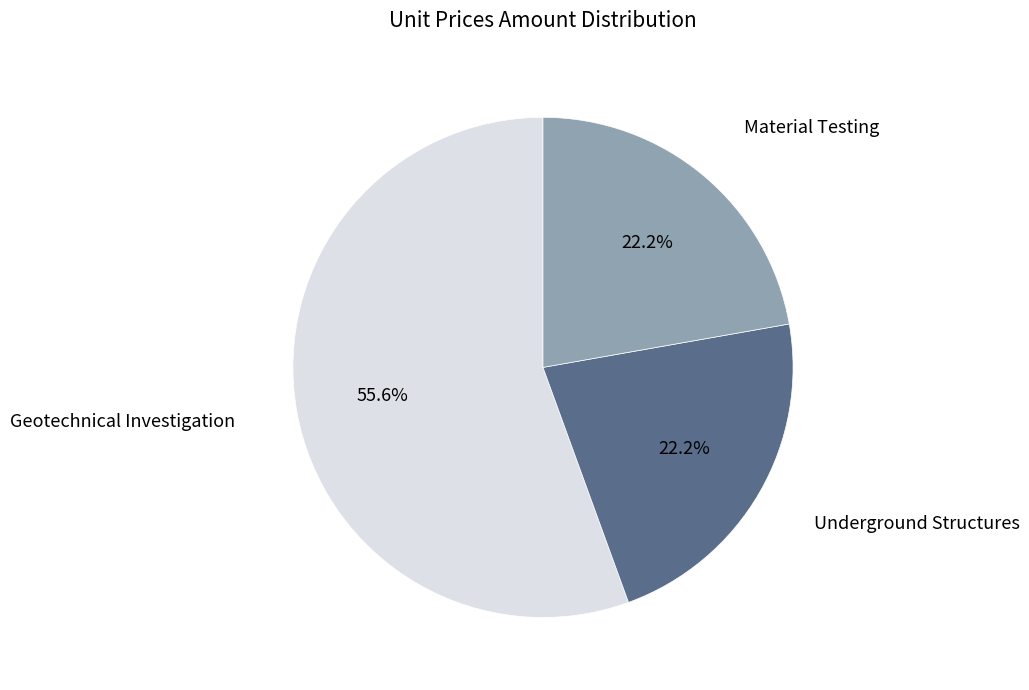

Is there any slice that represents more than half of the pie?

Yes